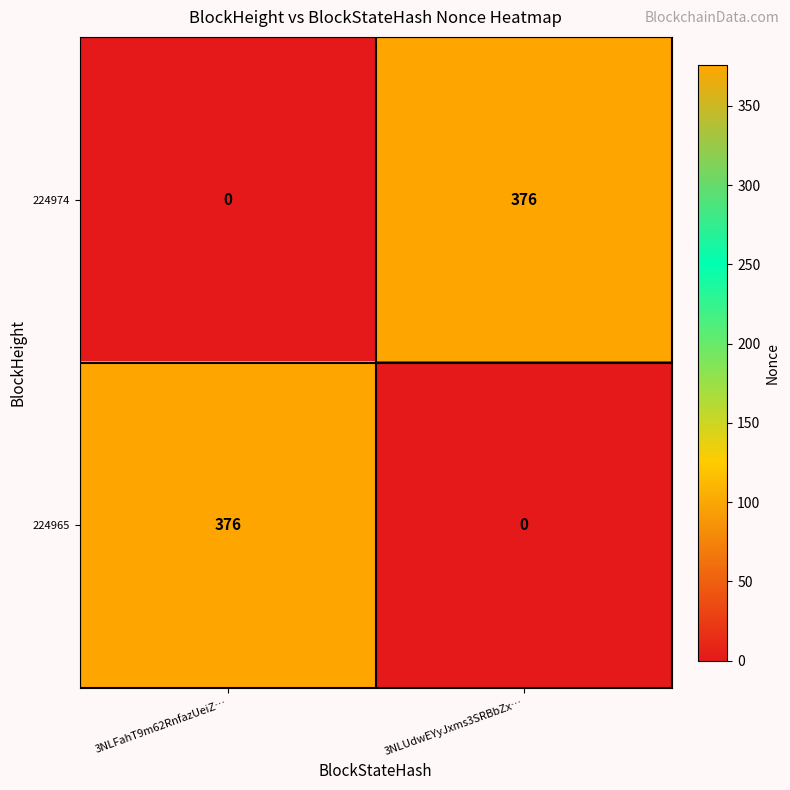

Rank the series at 3NLFahT9m62RnfazUeiZ… from highest to lowest value.

224965, 224974